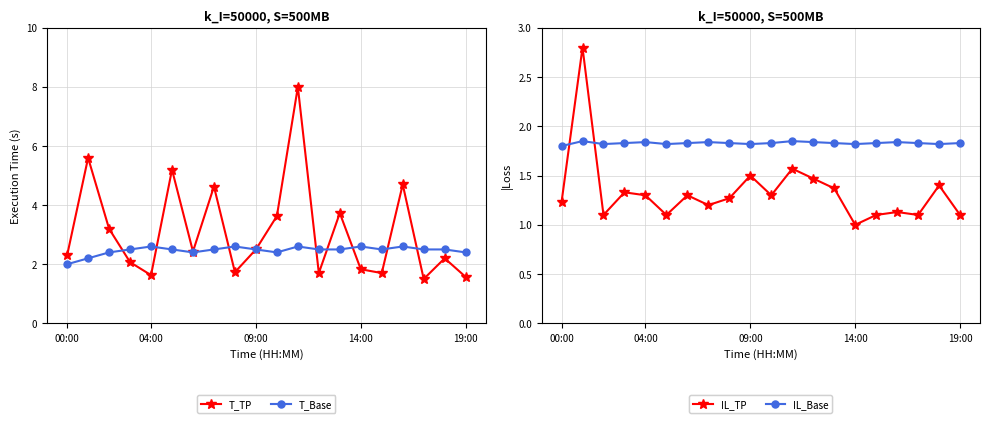

Which series has the largest total across all categories?

T_TP